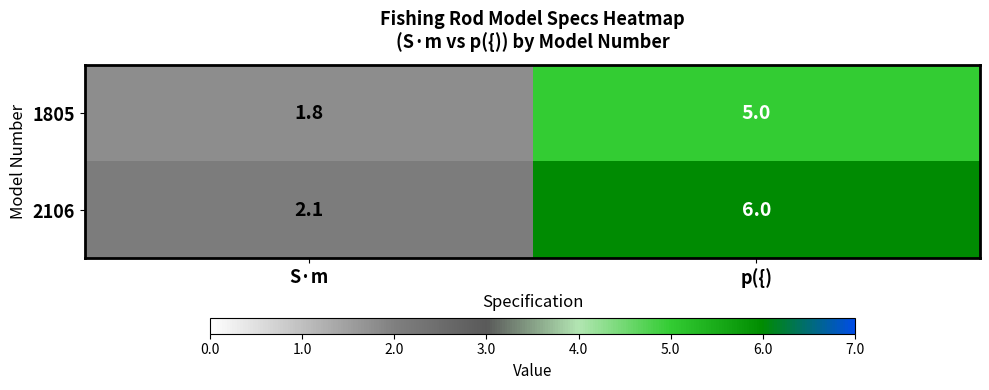

Reading left to right, list all the values displayed in this chart.

1805: 1.8	5.0
2106: 2.1	6.0